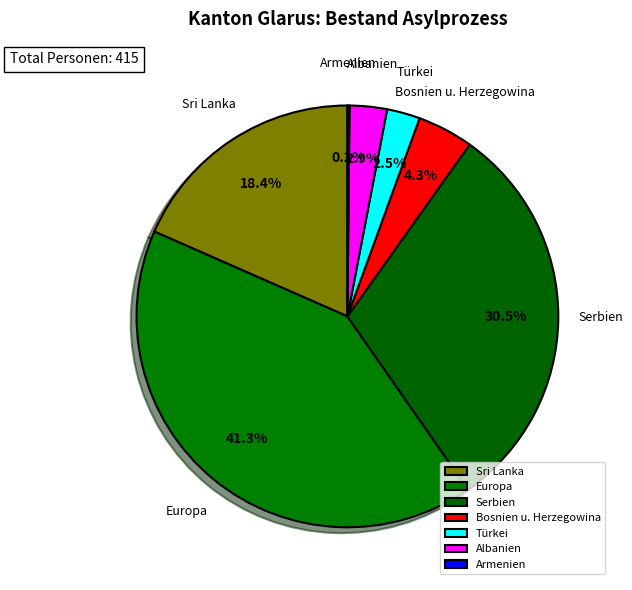

Is there a majority slice in this chart?

No